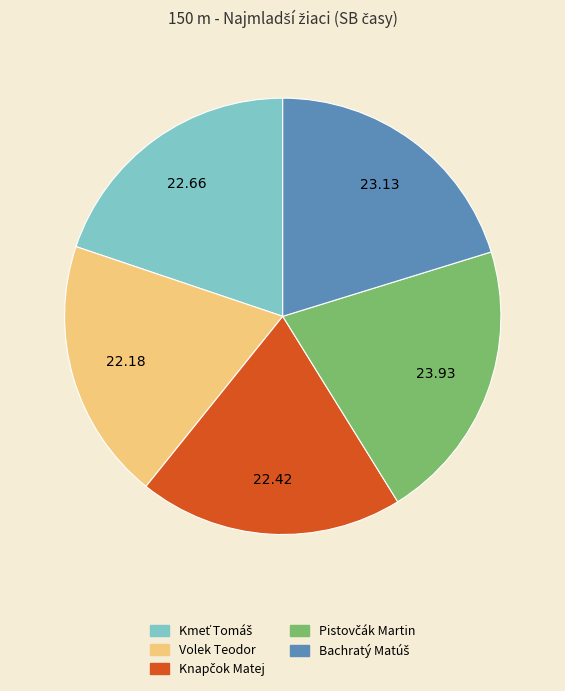

Does any single category account for the majority?

No